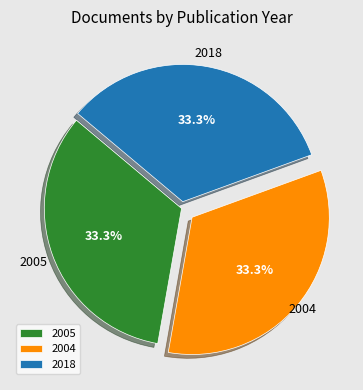

Is there a majority slice in this chart?

No